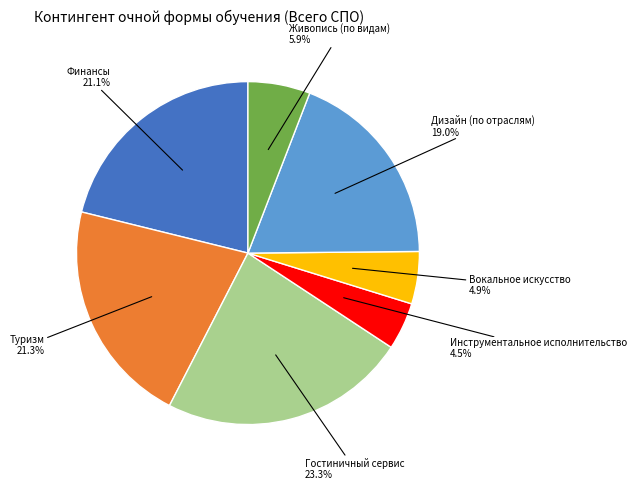

What is the largest slice in the pie chart?

Гостиничный сервис